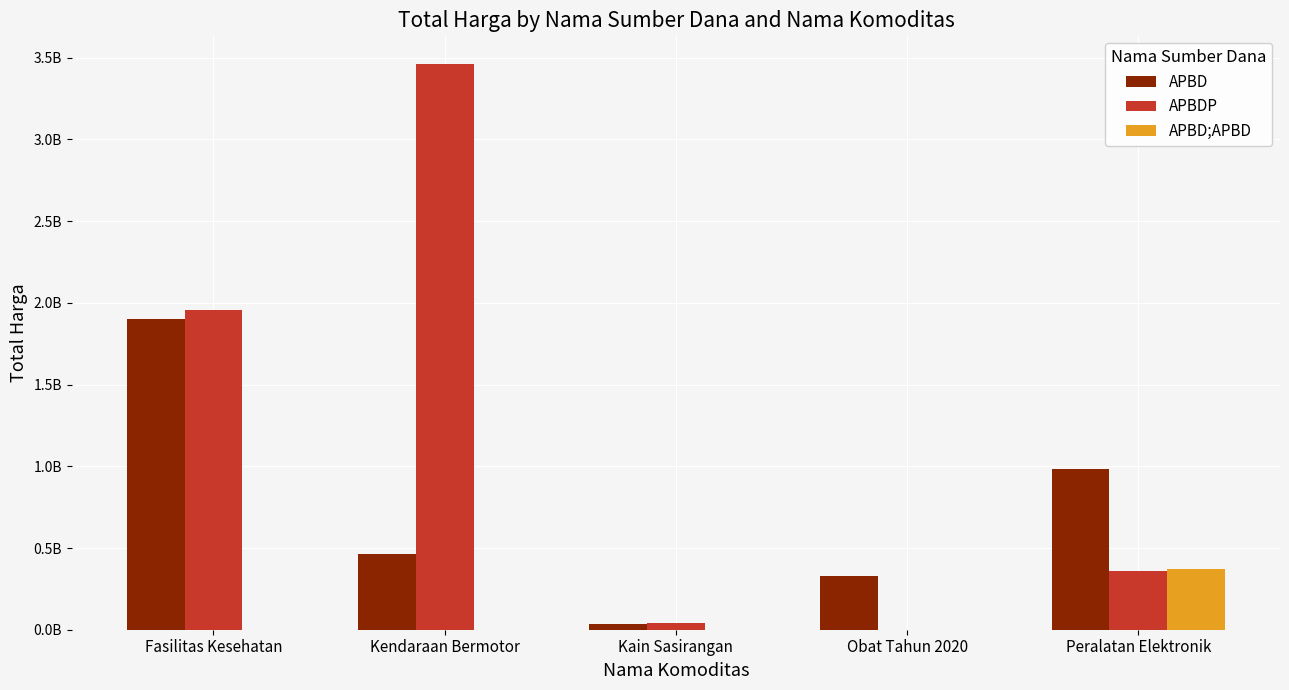

What are all the series names shown in the legend?

APBD, APBDP, APBD;APBD